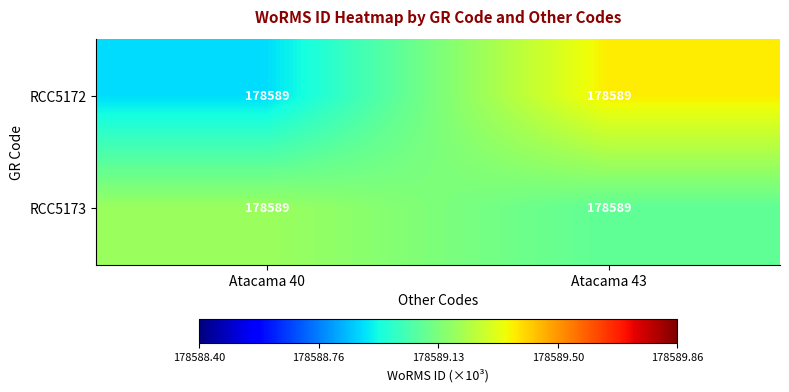

Which category has the highest value in the RCC5173 series?

Atacama 40